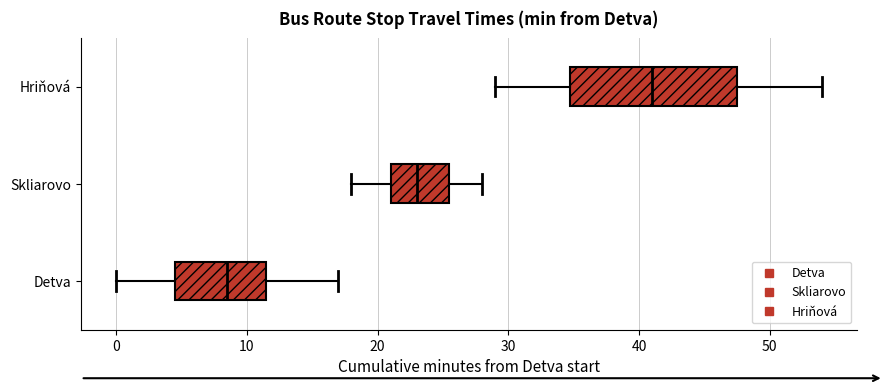

Which box has the furthest to the right median line?

Hriňová